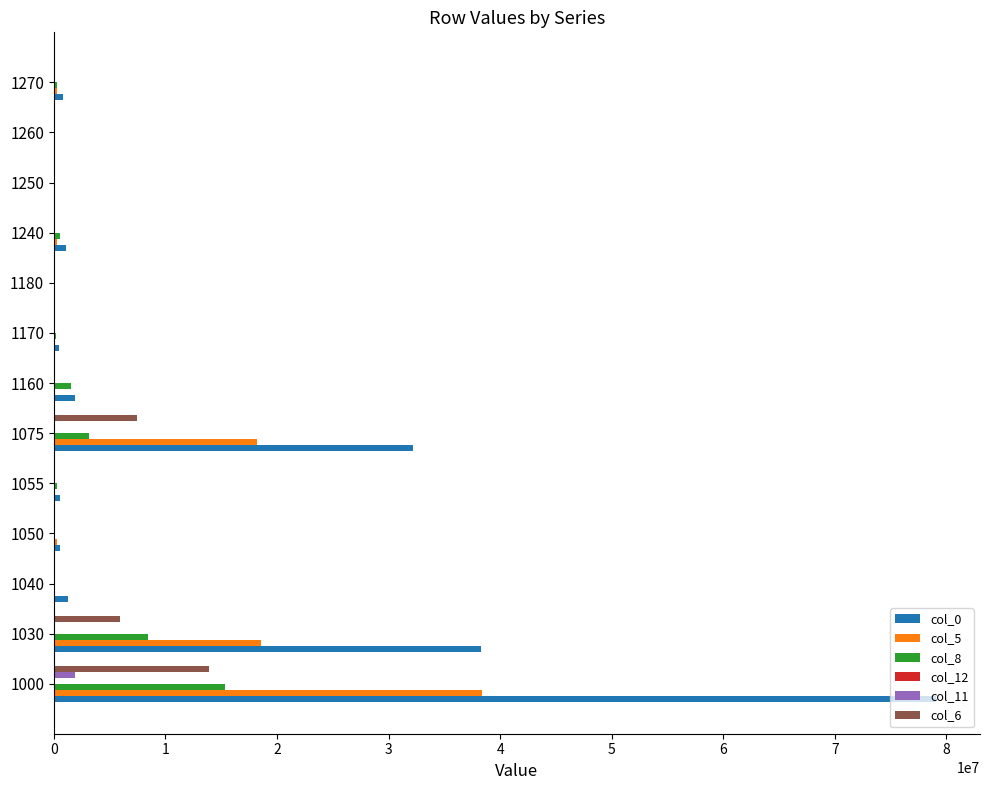

What is the greatest value displayed?

79052437